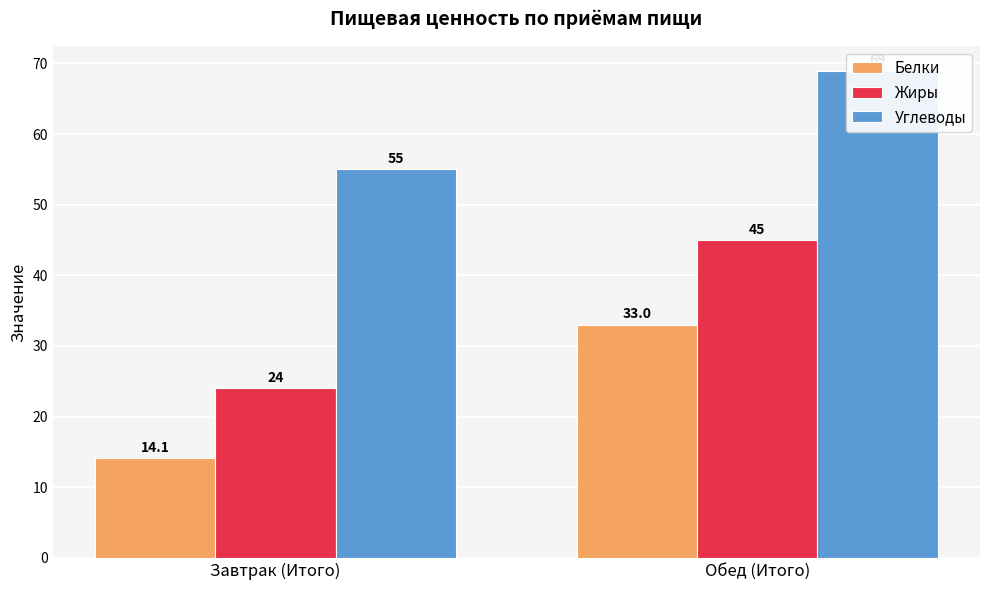

What is the label of the 2nd bar from the right?

Завтрак (Итого)